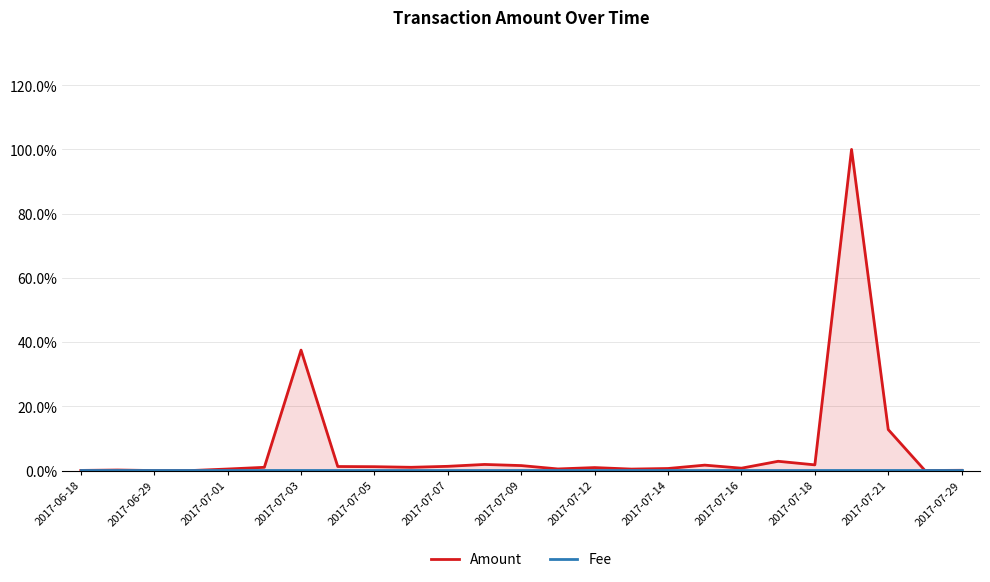

Does the chart display data point markers on the line(s)?

No